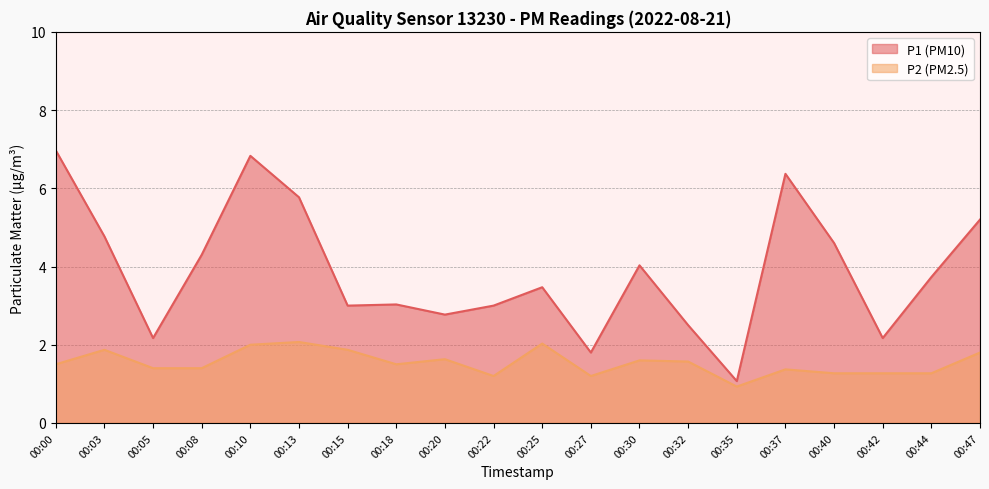

What is the difference between the maximum and minimum values in the P1 series?

5.9